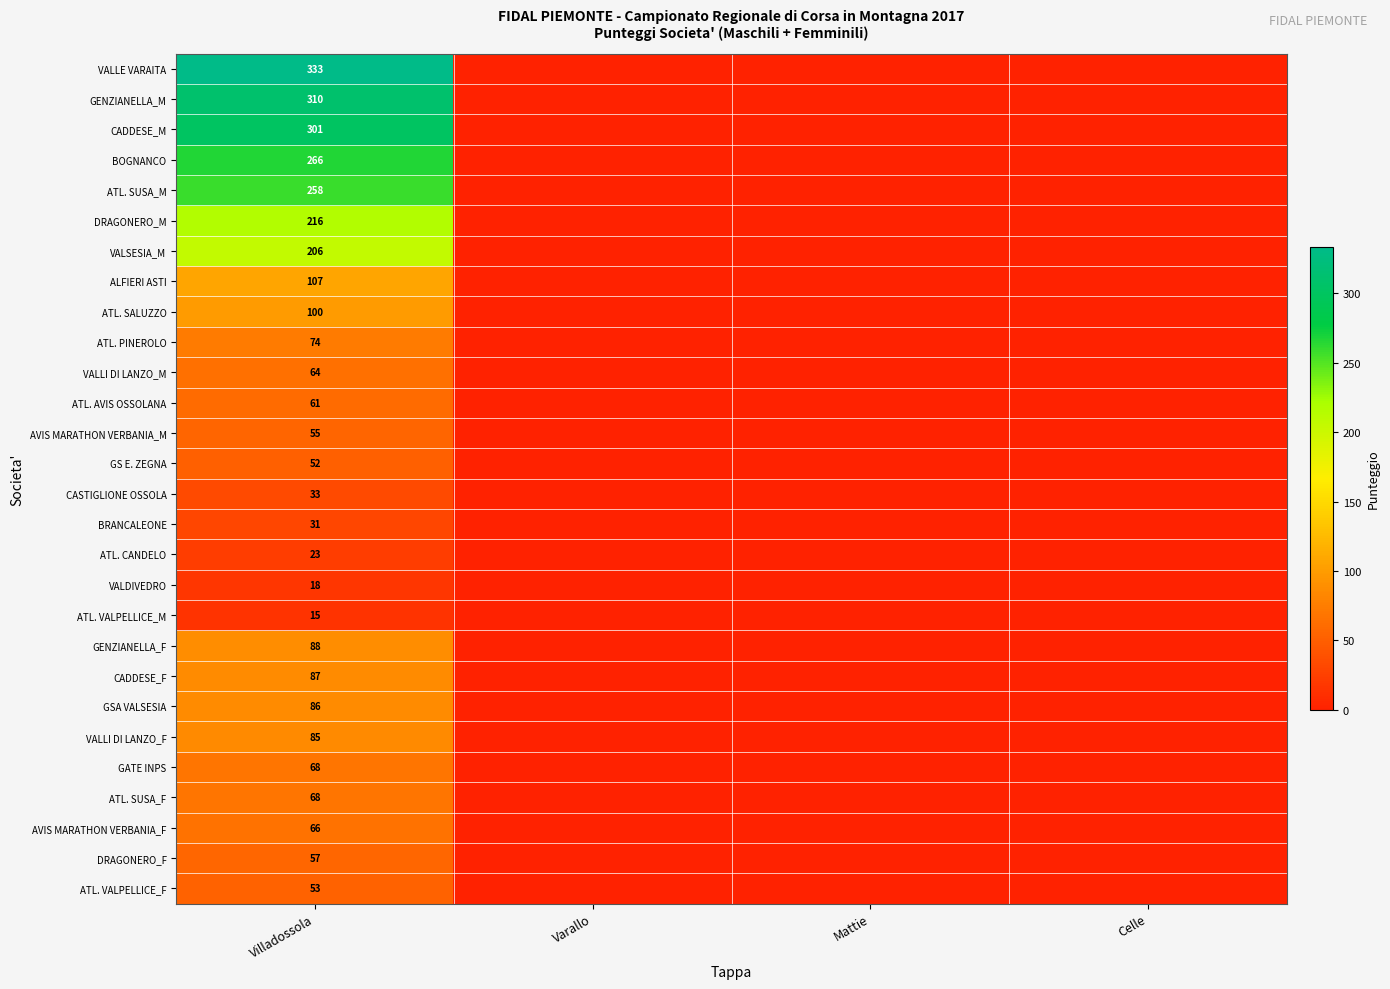

The ALFIERI ASTI series shows 34 at Villadossola. True or false?

False